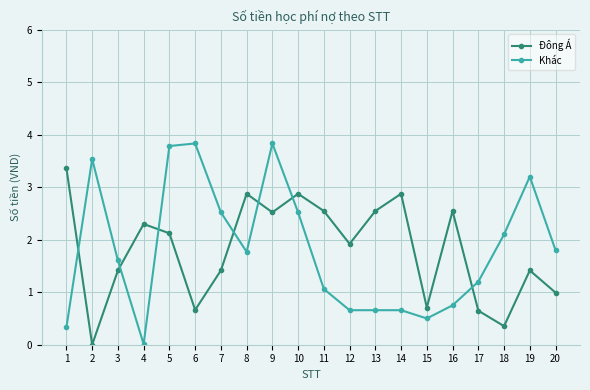

Rank the series at 10 from lowest to highest value.

Khác, Đông Á